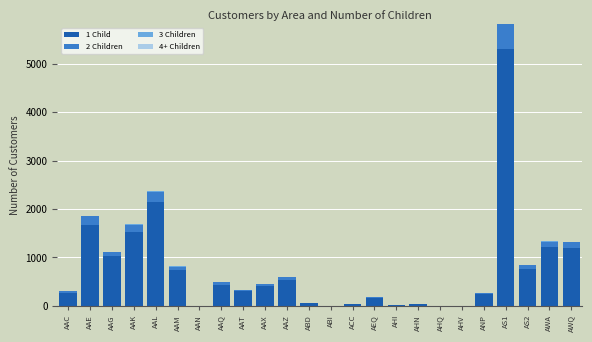

At which category is the sum across all series the highest?

AS1